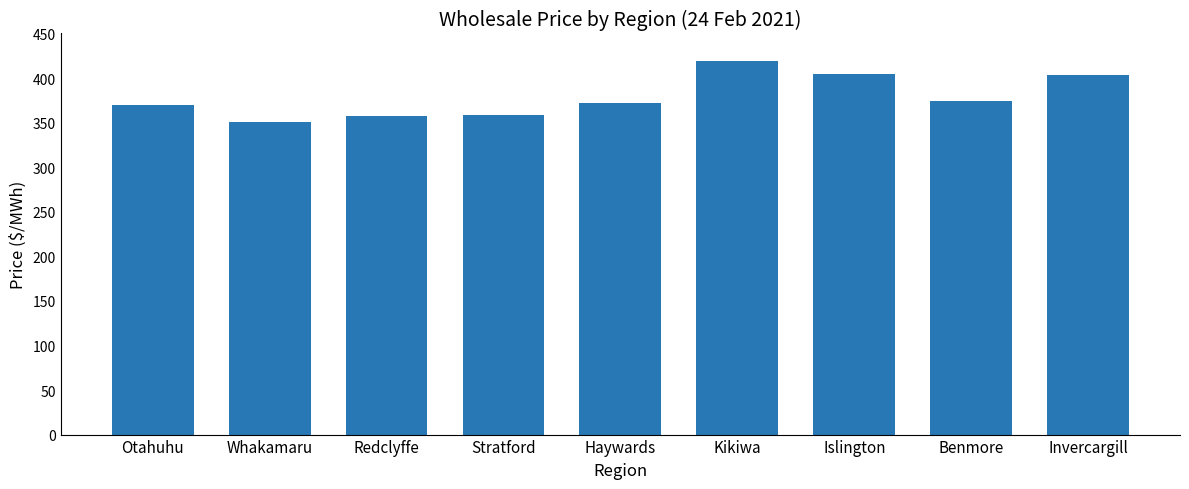

What is the difference between the values at Kikiwa and Haywards?

47.7